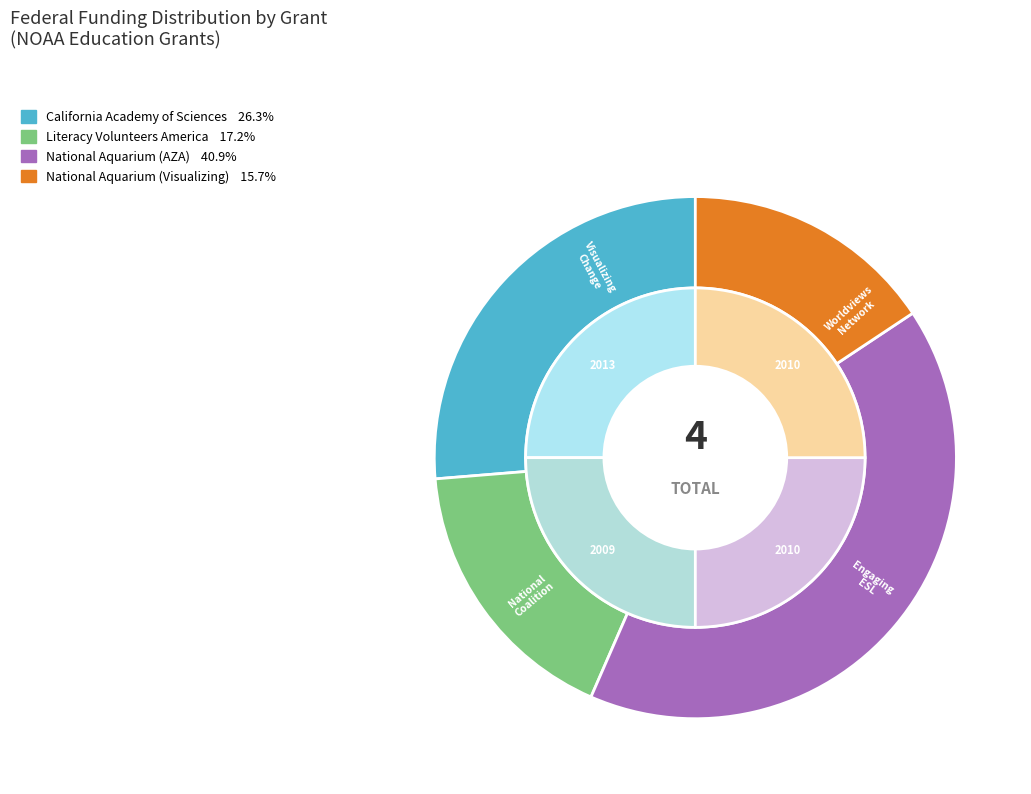

Is there any slice that represents more than half of the pie?

No